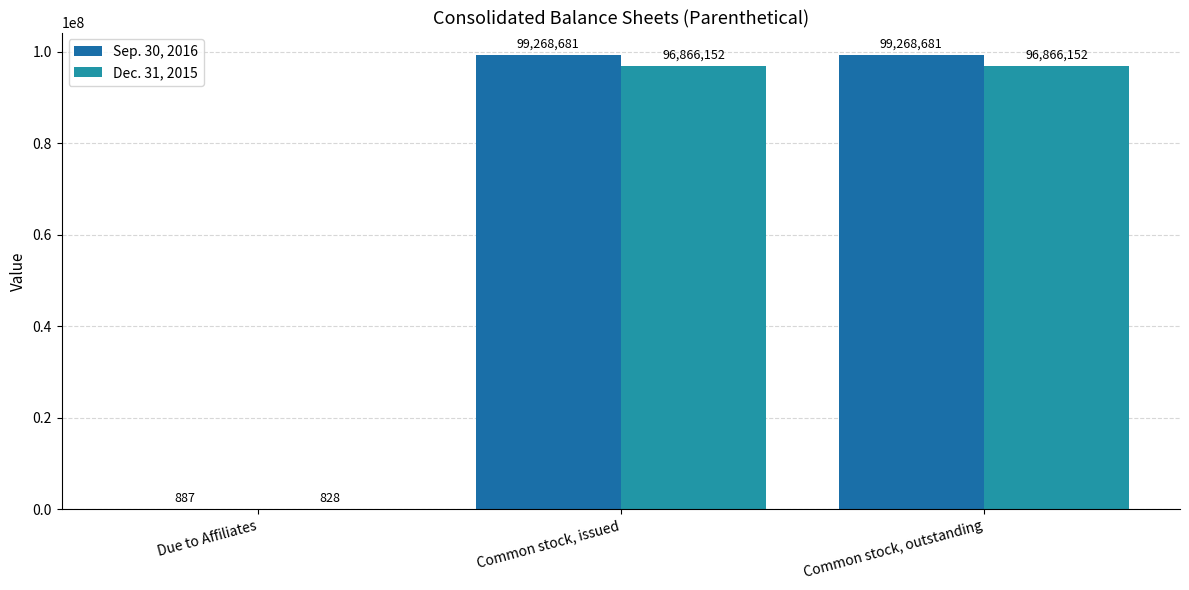

What is the total value across all series at Common stock, outstanding?

196134833